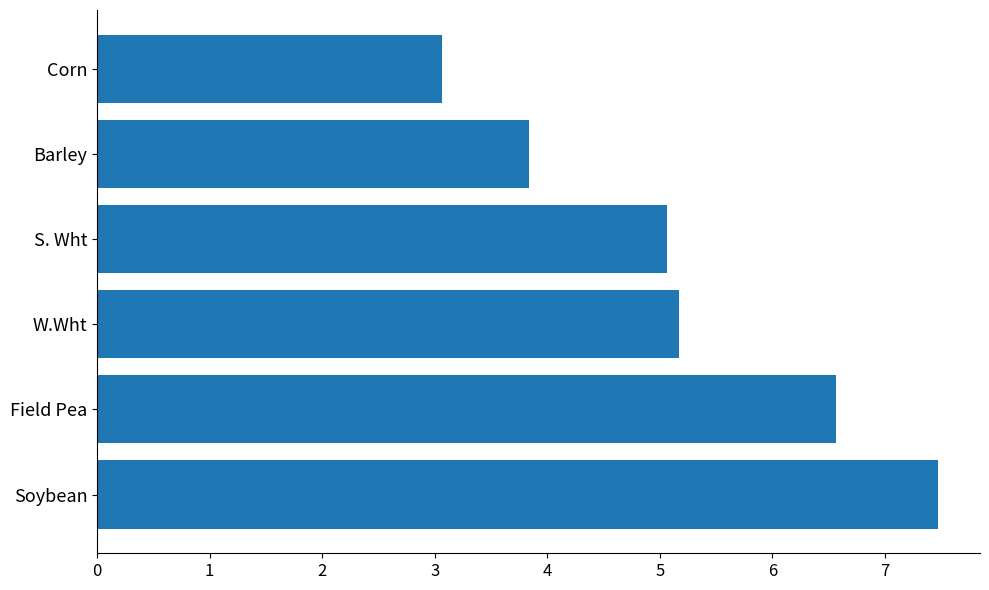

What is the sum of all values?

31.2